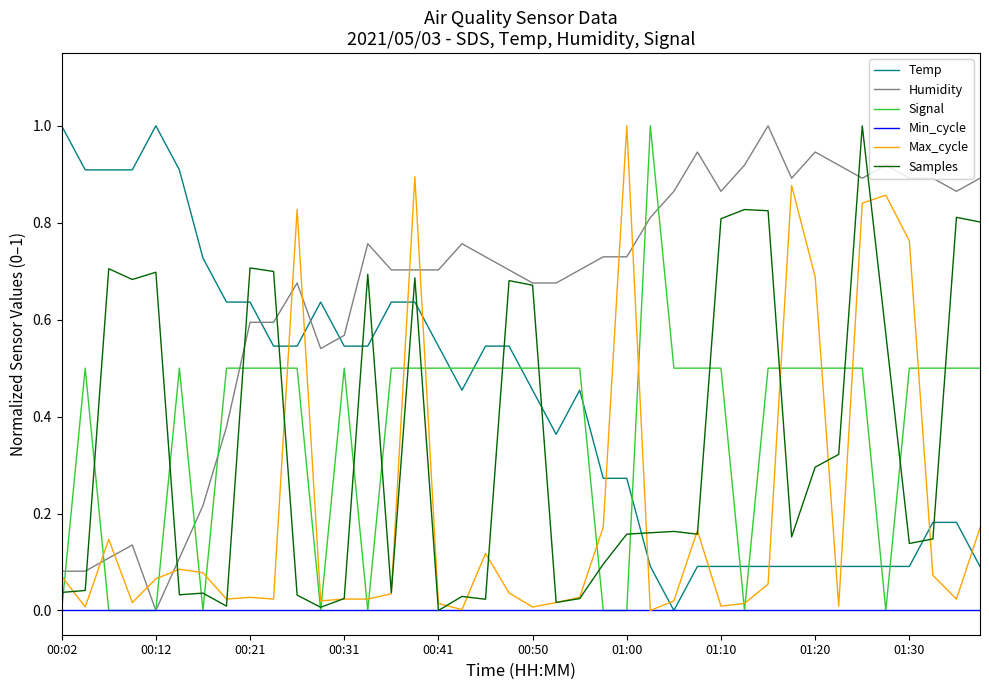

How many series are shown in this chart?

6